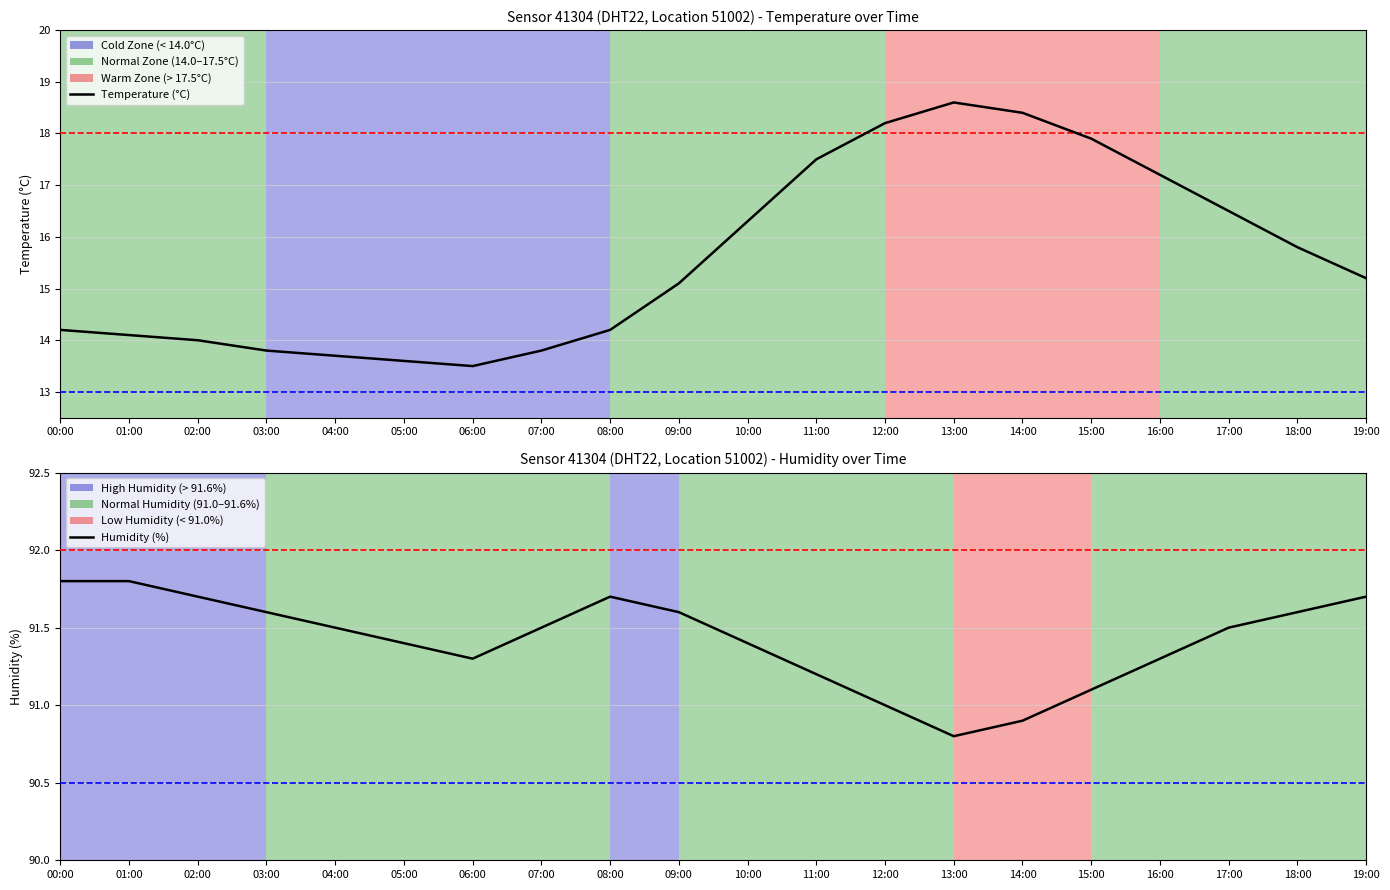

What is the total value across all series at 10:00?

107.7